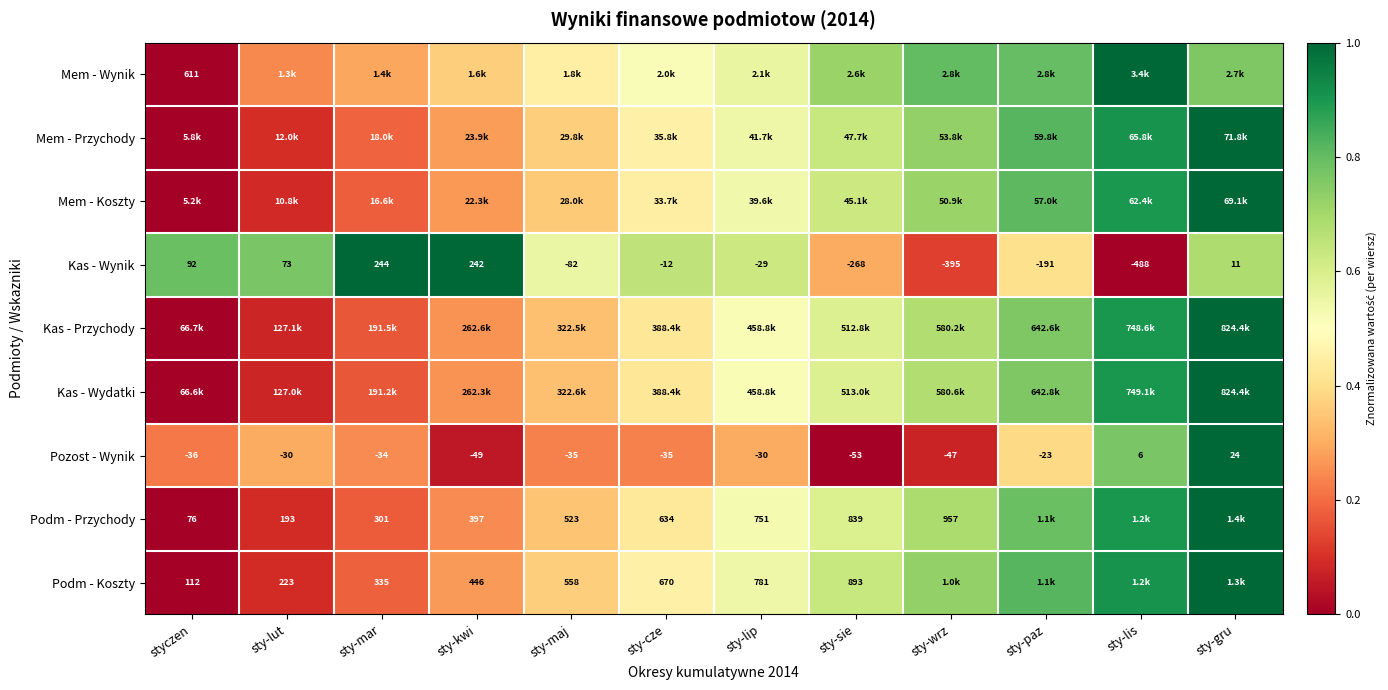

Which category has the lowest value across all series?

styczen